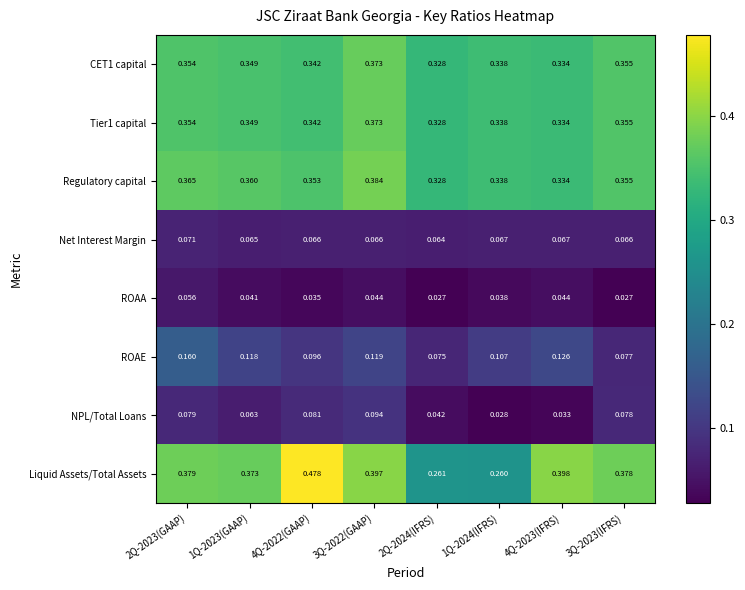

Between 2Q-2024(IFRS) and 1Q-2024(IFRS), which series saw the biggest shift?

ROAE